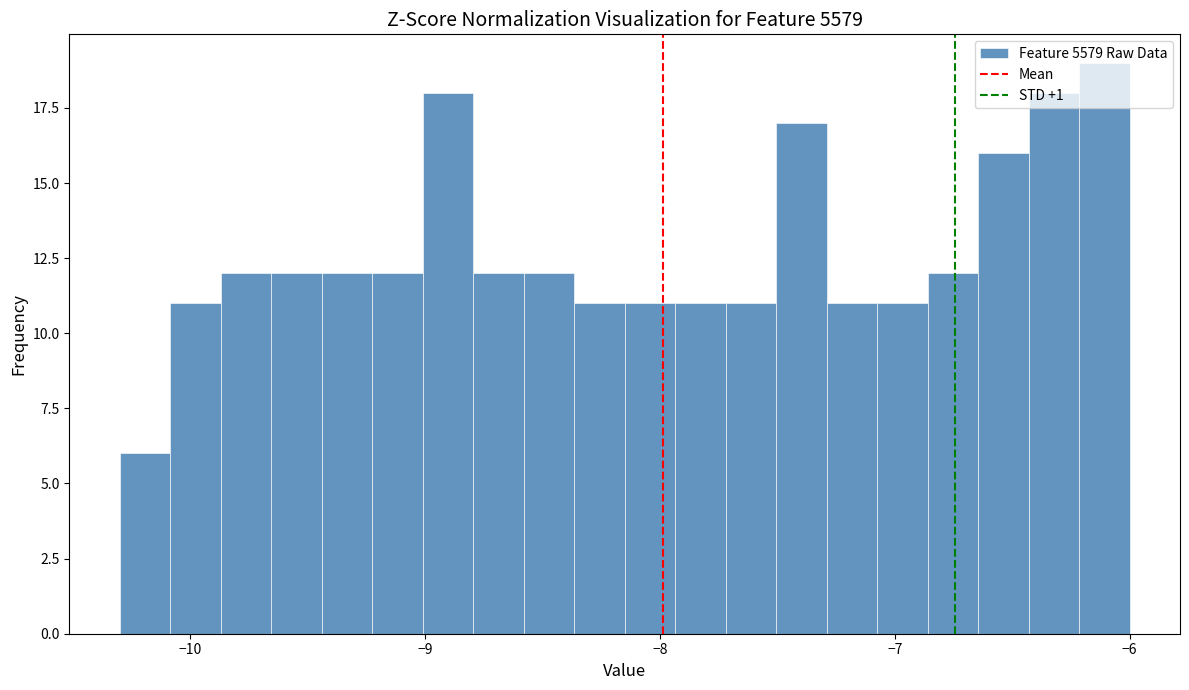

Around what value on the x-axis is the tallest bar? Give the approximate position of its centre, as read against the axis.

-6.1